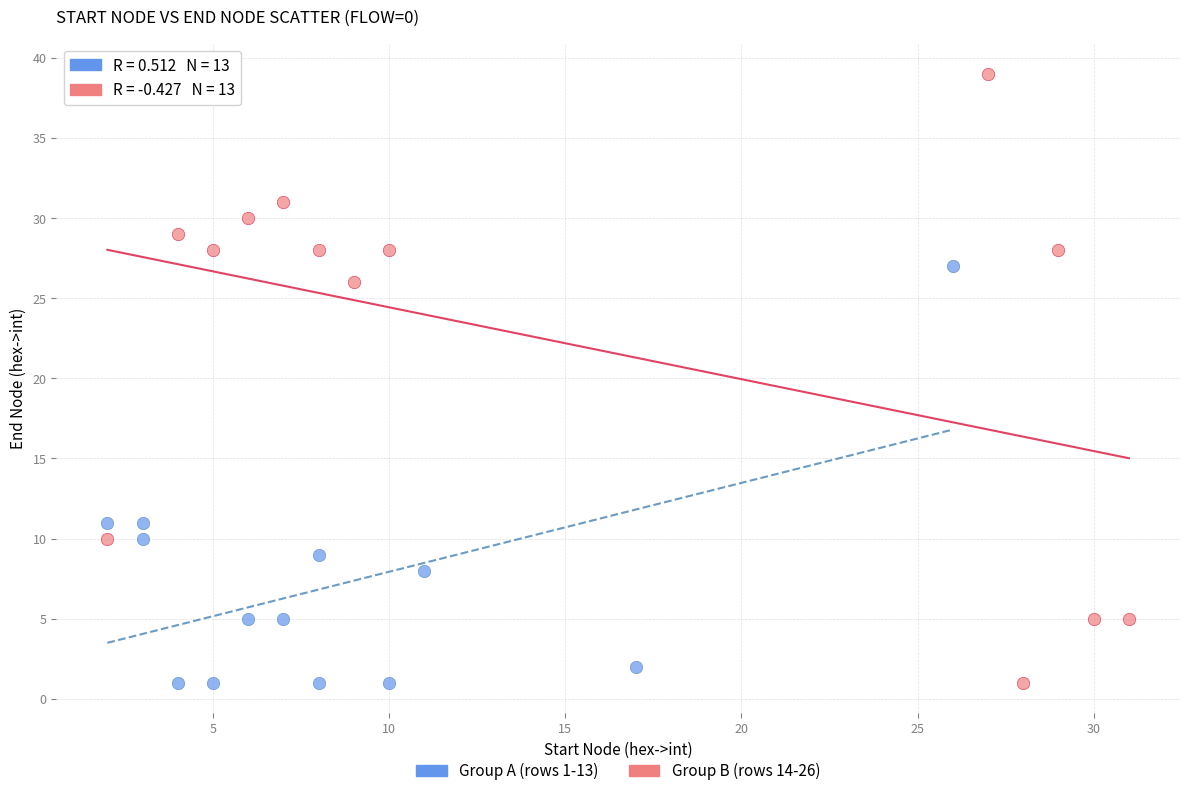

Which series reaches the maximum Y coordinate?

Group B (rows 14-26)